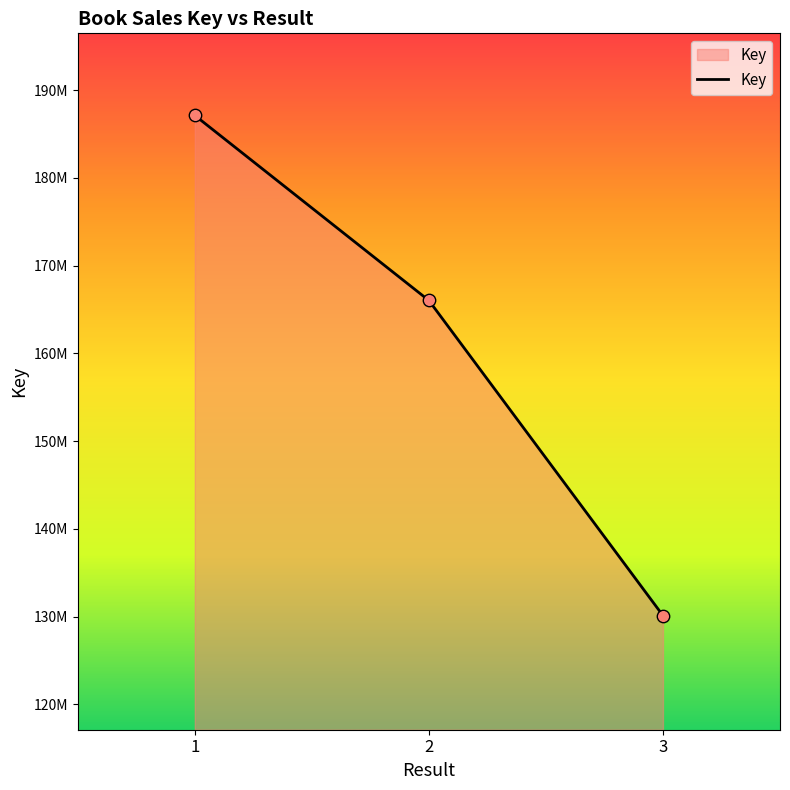

Approximately how many times larger is the value at 3 compared to 2?

0.8